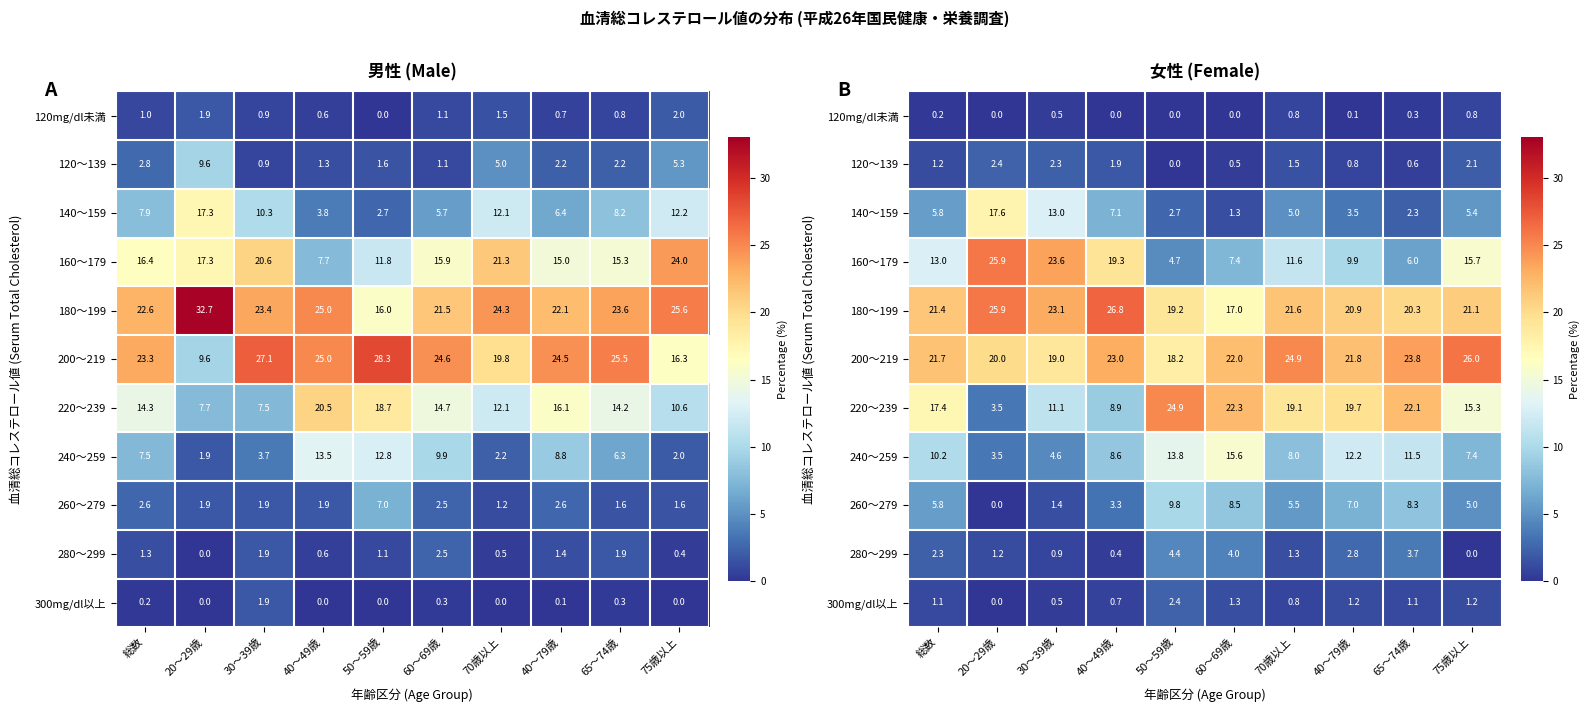

What is the approximate value of 140～159 at 総数?

5.8